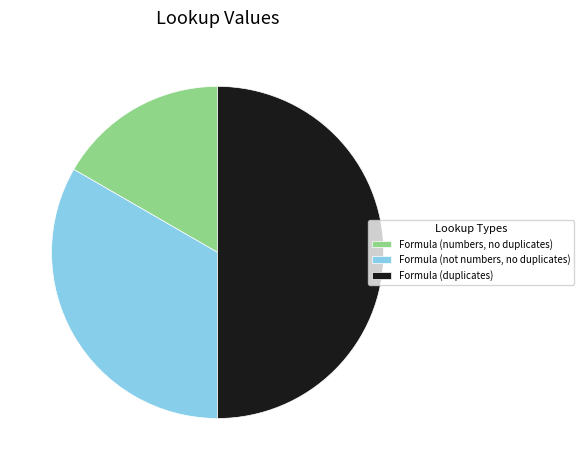

Combined, do Formula (duplicates) and Formula (numbers, no duplicates) account for over 50%?

Yes